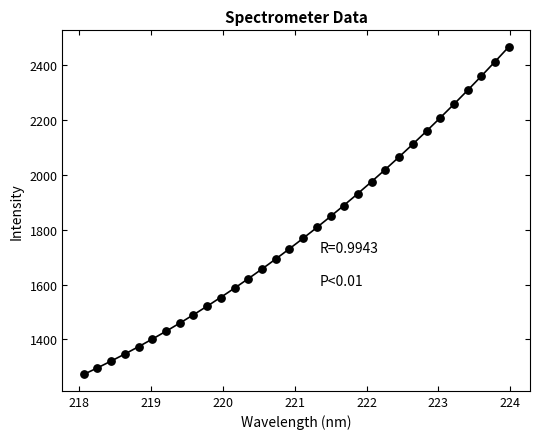

What is the range of X values (max minus min)?

5.9